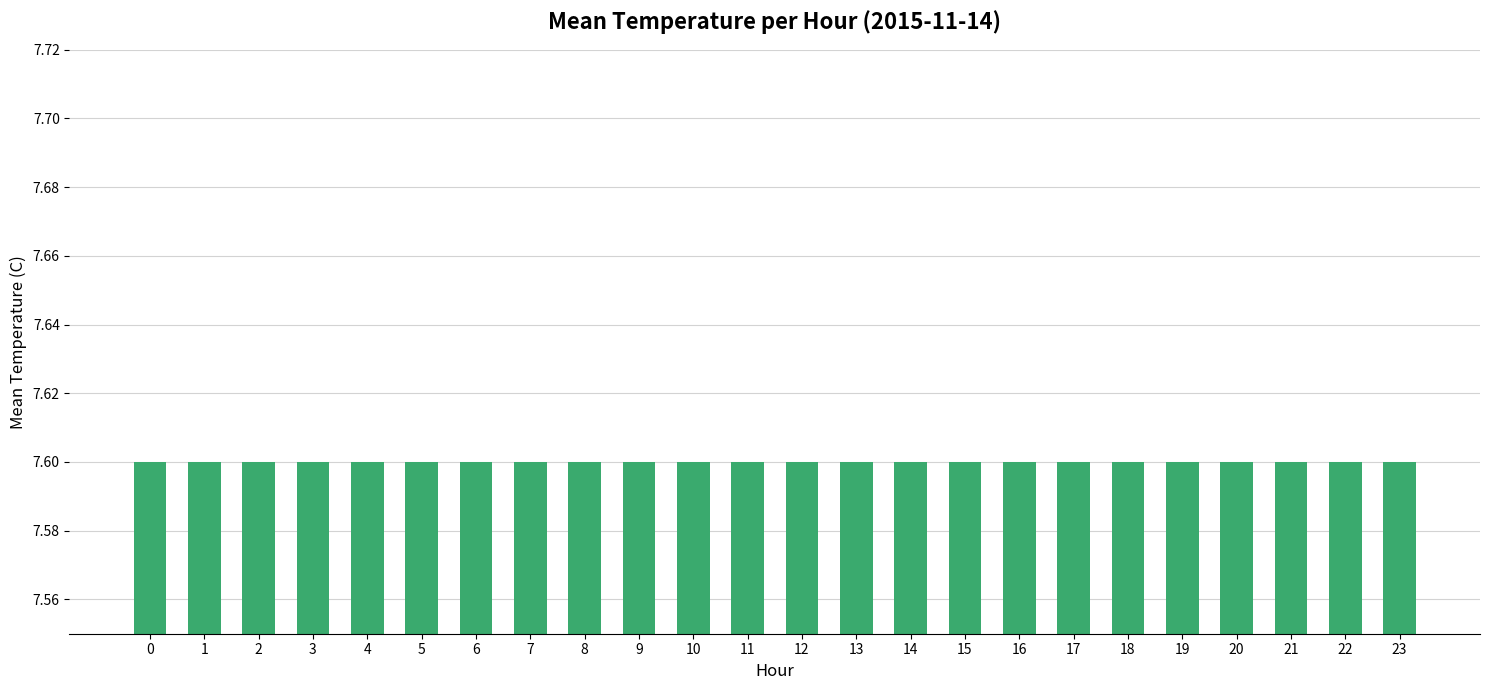

The chart shows a value of 7.6 at 0. True or false?

True